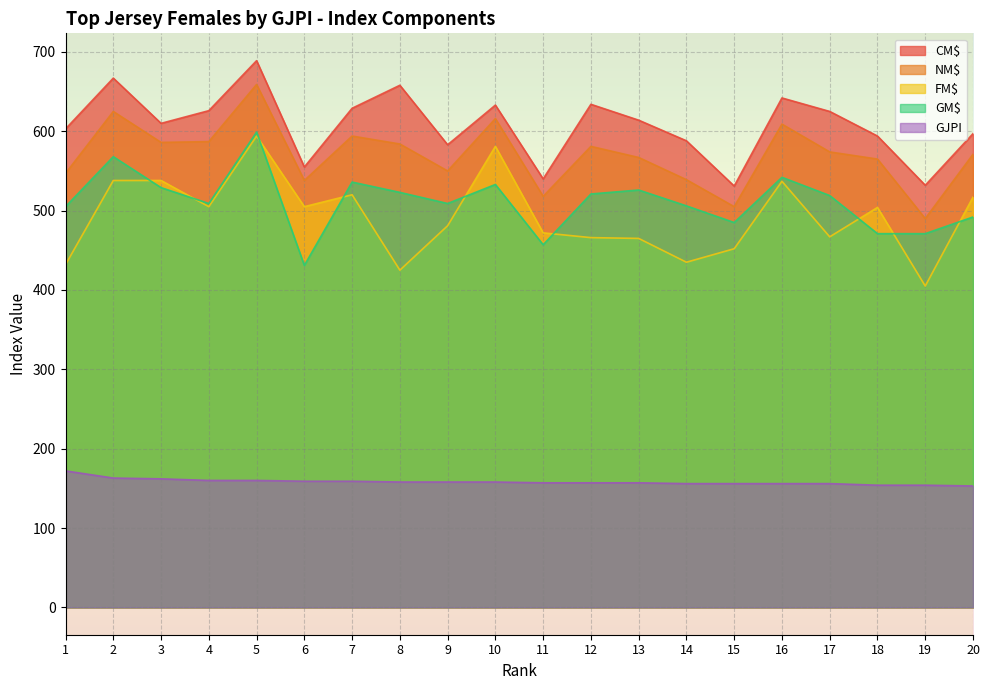

True or false: GJPI and NM$ intersect in this chart.

False